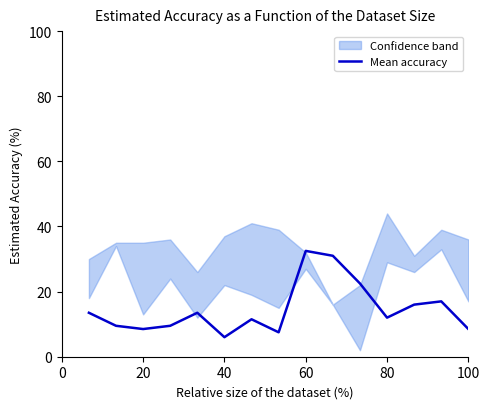

The value of Mean accuracy at 80 is 19.9. True or false?

False